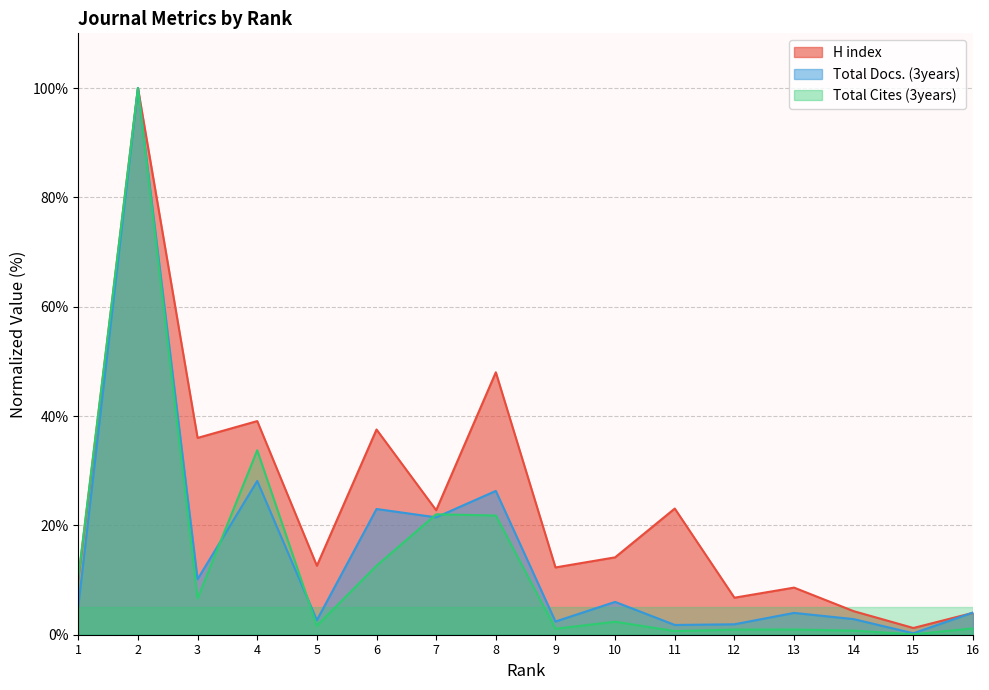

After their last crossing, which series has the higher values: Total Docs. (3years) or Total Cites (3years)?

Total Docs. (3years)